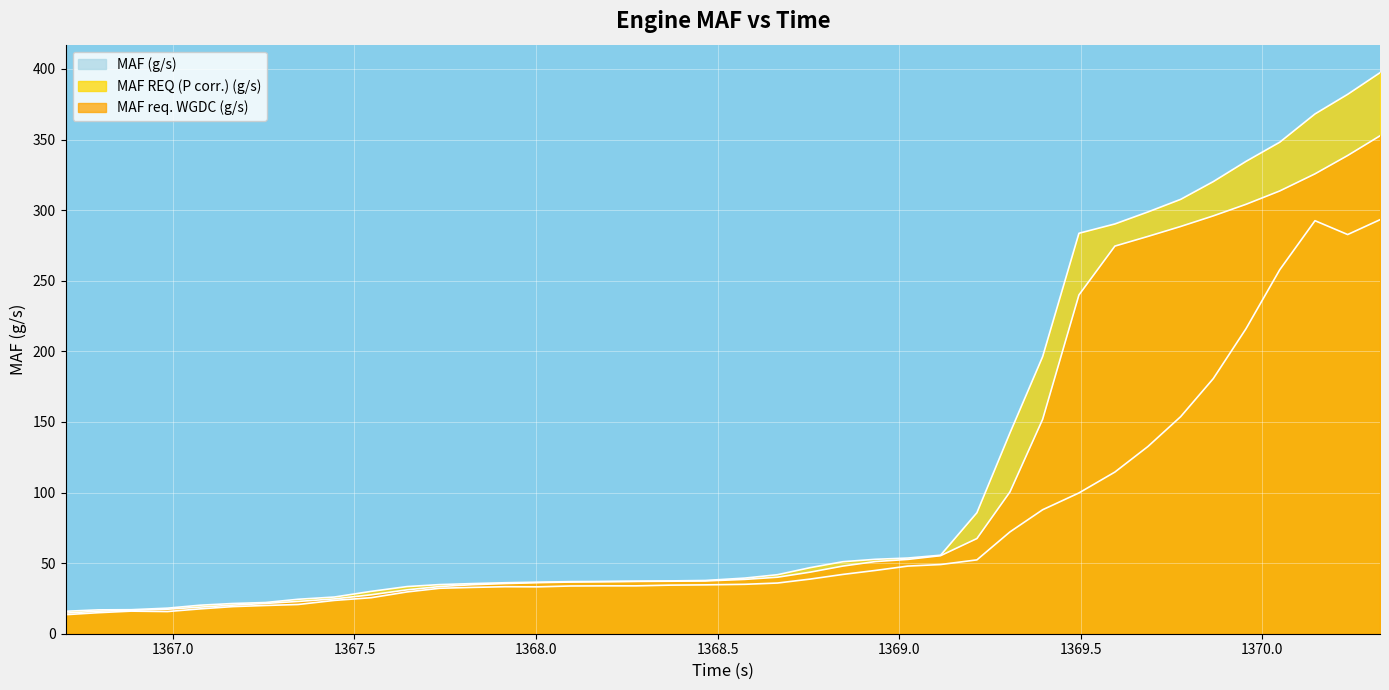

What position from the left is 1368.934?

25